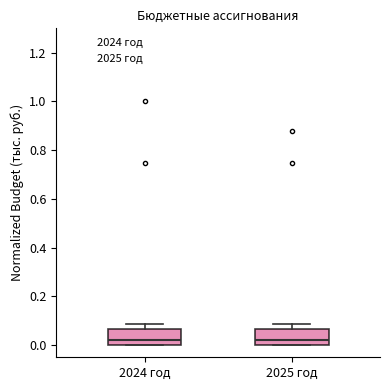

Reading left to right, transcribe this box plot: for each box, give where its median line is, the range the box spans, and where its two whiskers end, as read against the y-axis. The values are not printed on the chart, so give them approximately, as read against the axis.

2024 год: median 0.02, box 0.00 to 0.06, whiskers 0.00 to 0.08
2025 год: median 0.02, box 0.00 to 0.06, whiskers 0.00 to 0.08